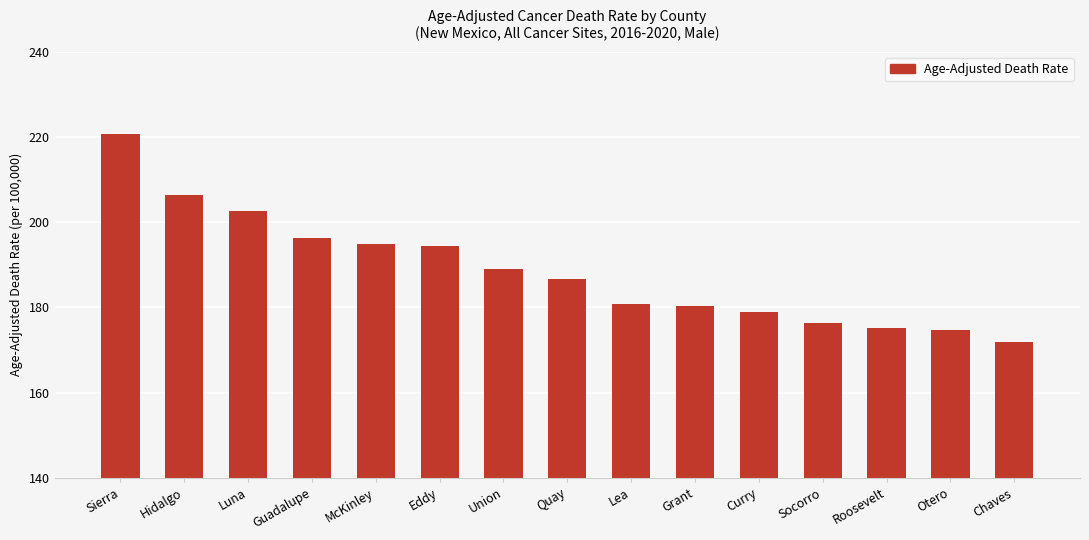

How many bars are there in total?

15